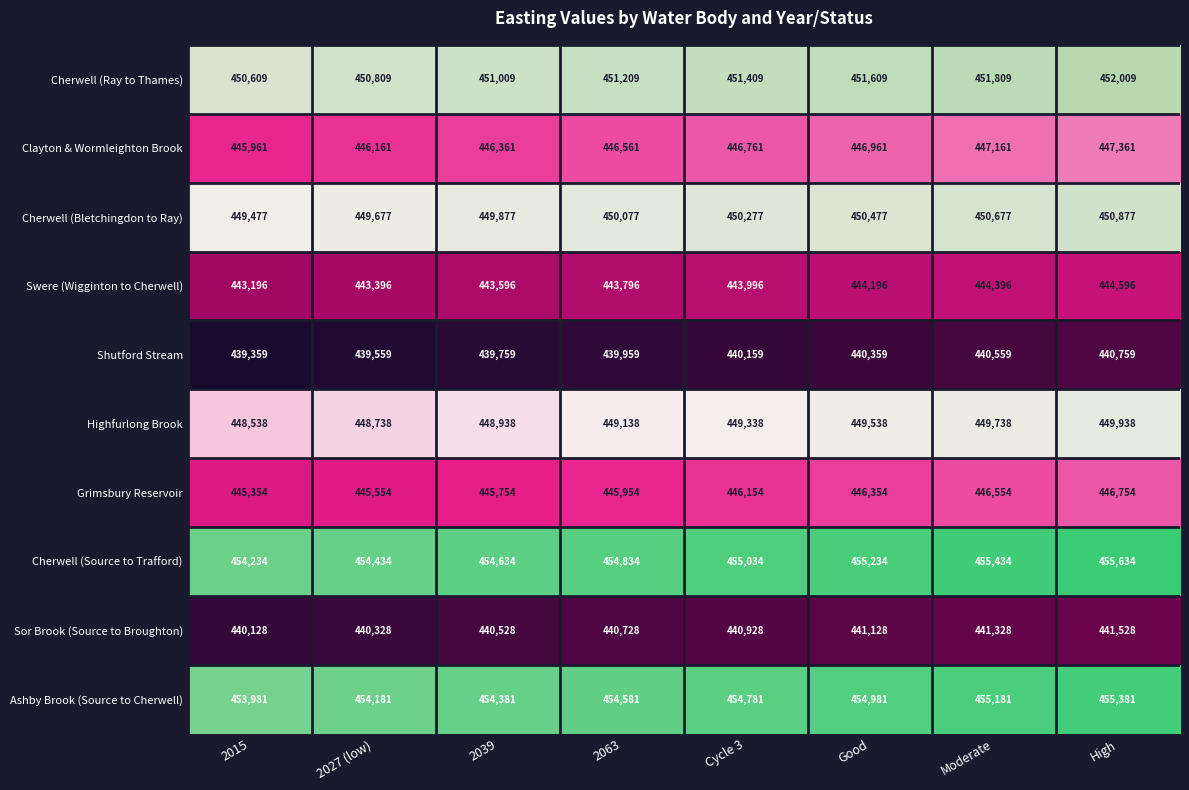

What is the approximate value of Sor Brook (Source to Broughton) at 2039, to the nearest 10?

440530